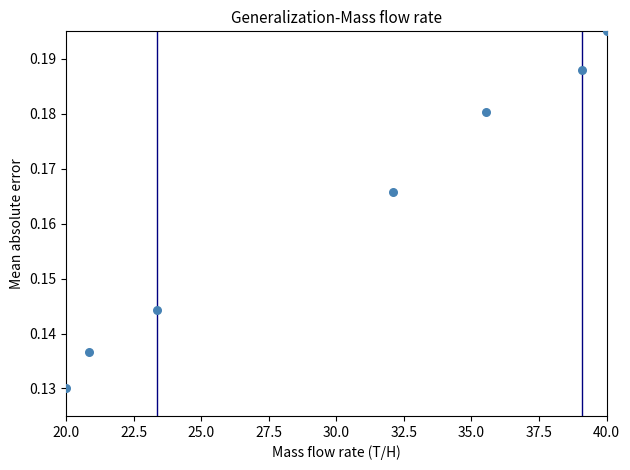

What is the range of X values (max minus min)?

20.0